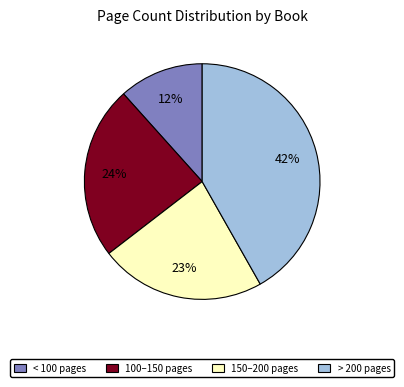

To the nearest percent, what is the difference between the largest and smallest slice percentages?

30%